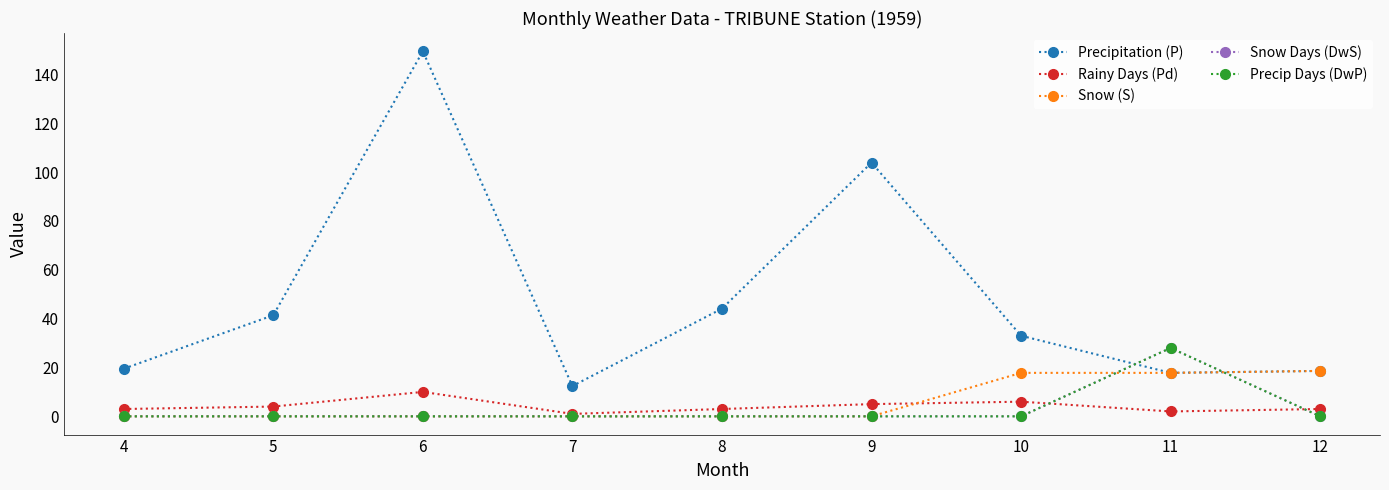

Is this an area chart (filled region under the line)?

No